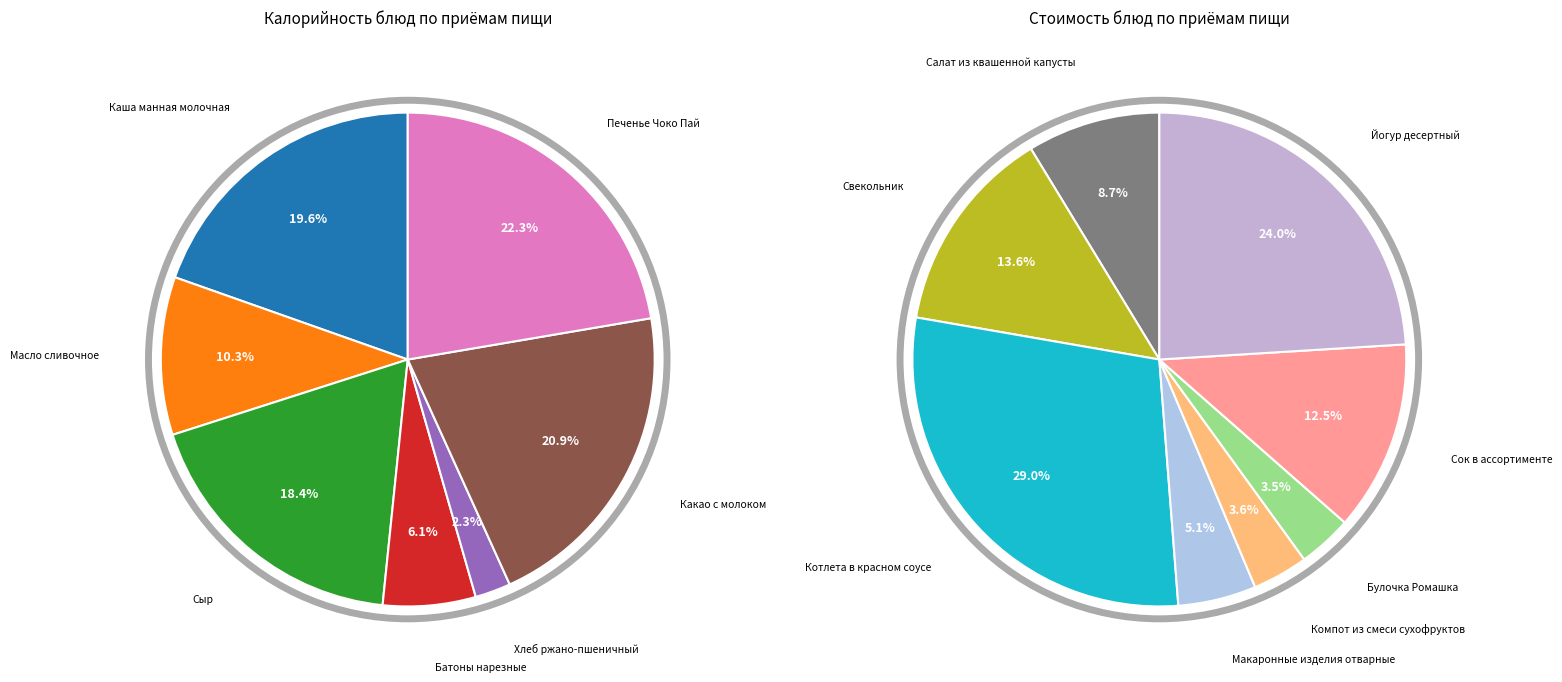

Is the sum of Макаронные изделия отварные and Печенье Чоко Пай greater than half?

No